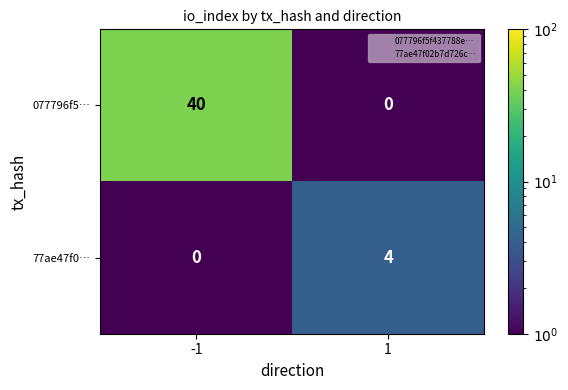

Which series changed the most between -1 and 1?

077796f5…